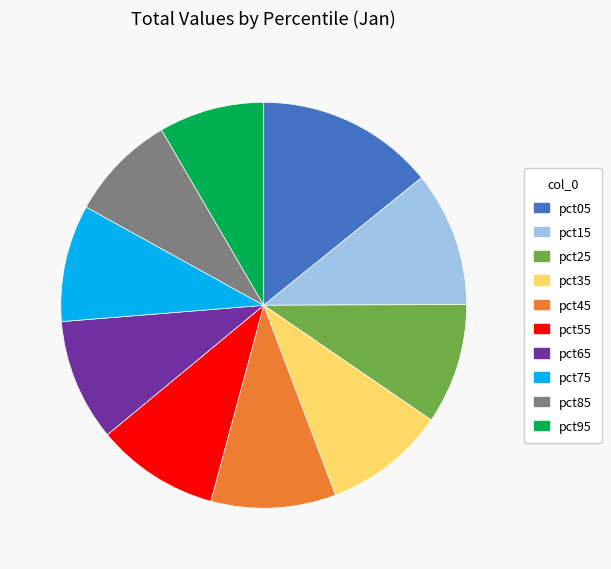

True or false: pct15 accounts for 1% of the total.

False